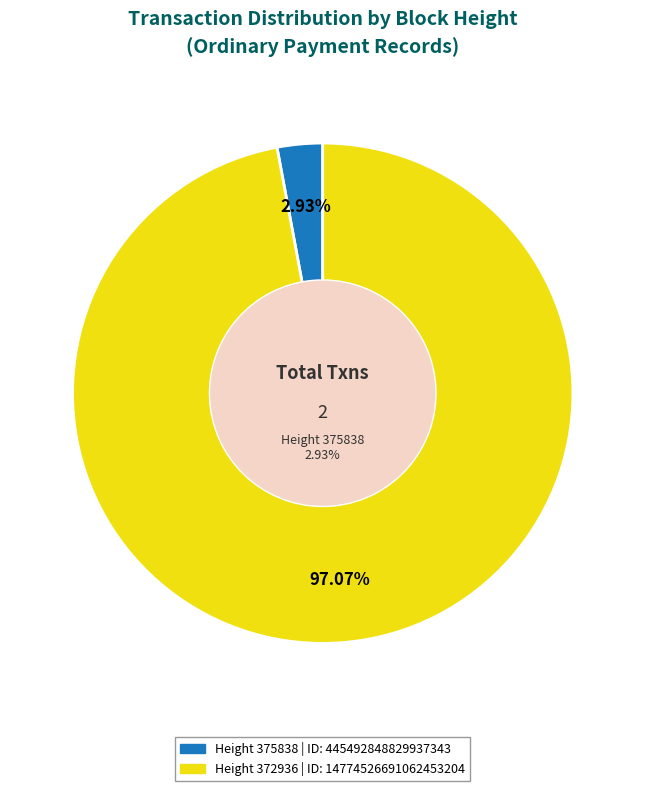

Does 372936 account for over 50% of the chart?

Yes